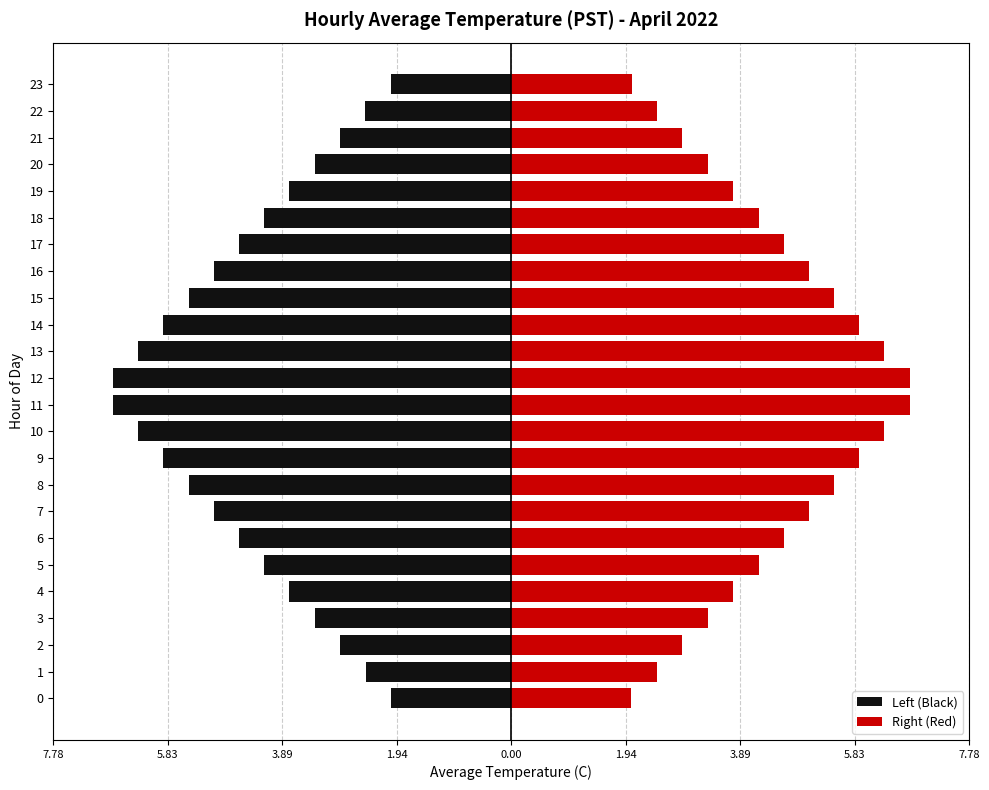

How many values in the Right (Red) series are below 4?

10